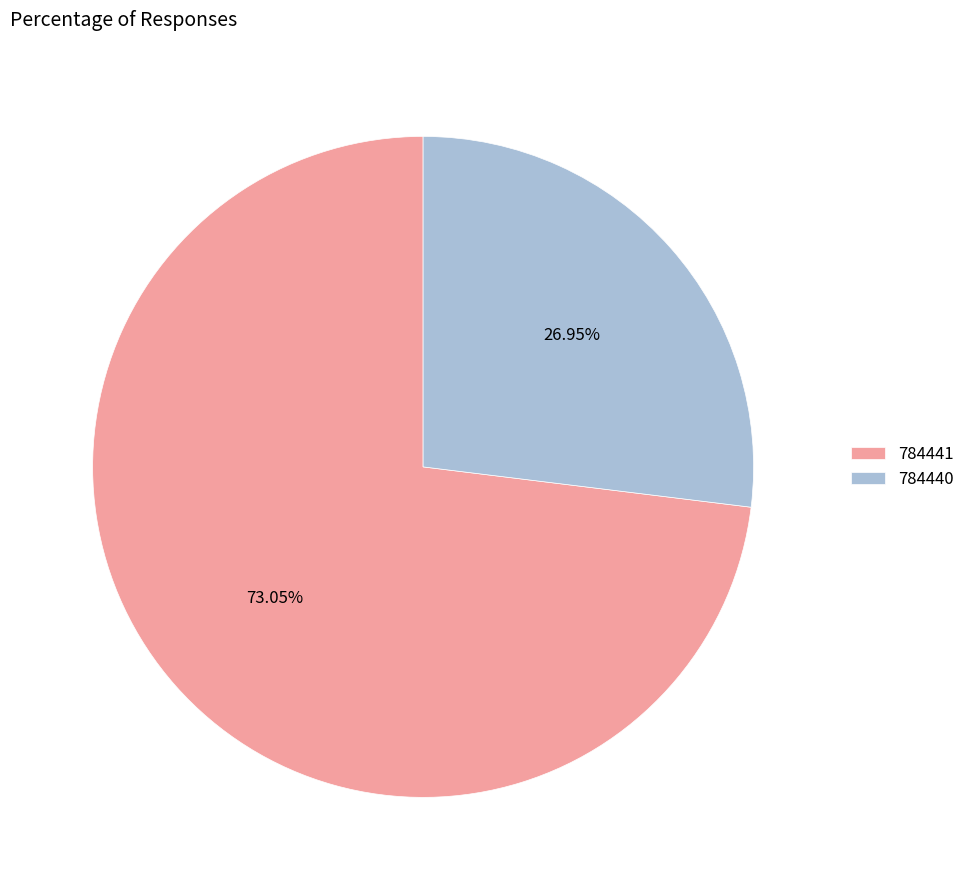

Count the number of slices in the pie.

2